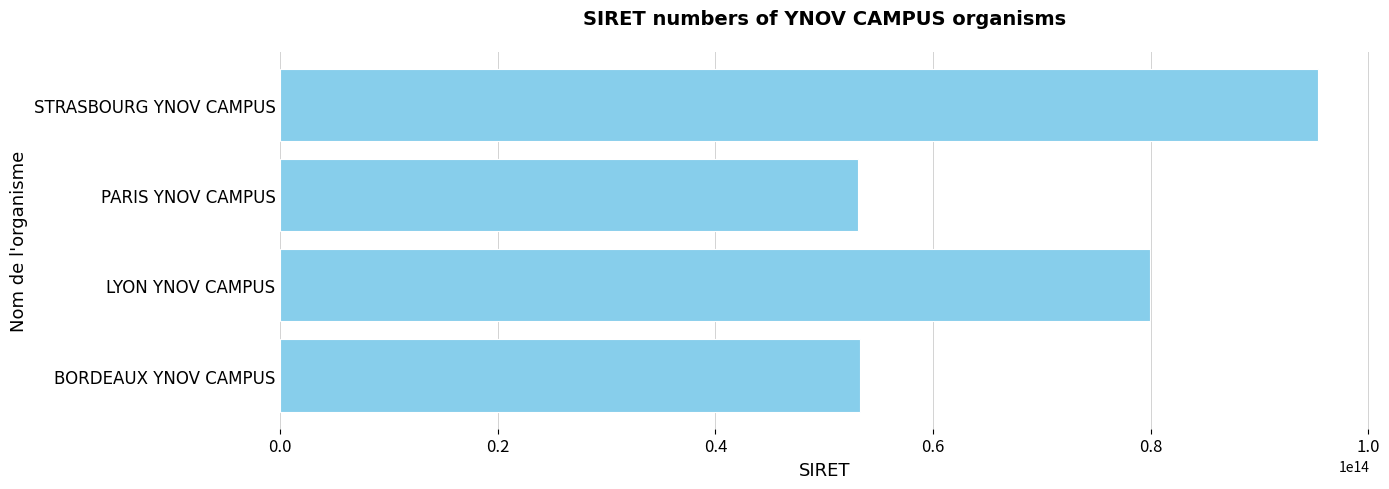

Is it true that the value at LYON YNOV CAMPUS is 133827574953485?

False